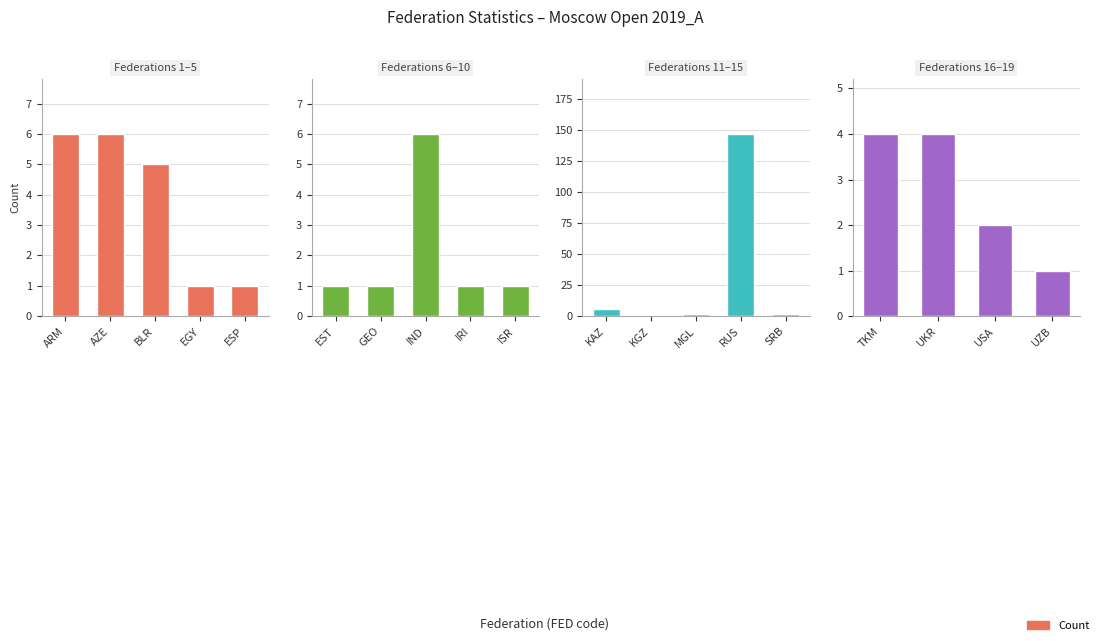

Where does the data first go above 2?

ARM